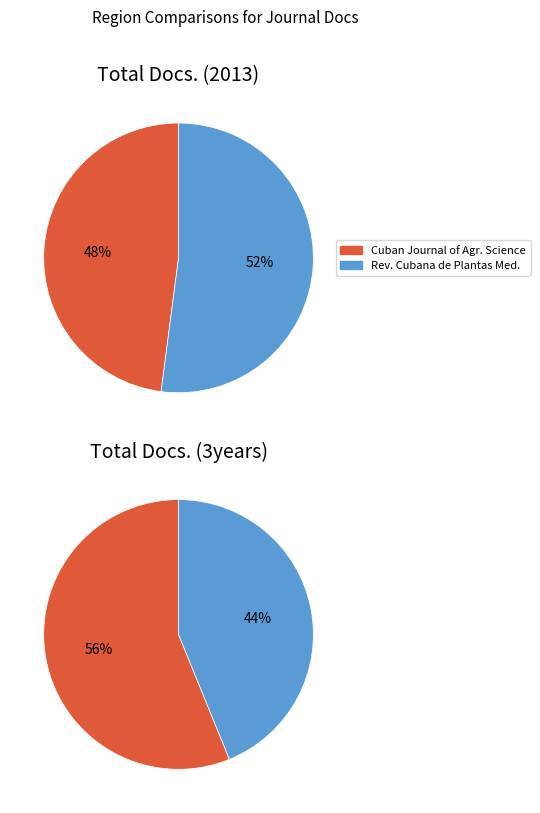

Which slice is the smallest?

Cuban Journal of Agricultural Science